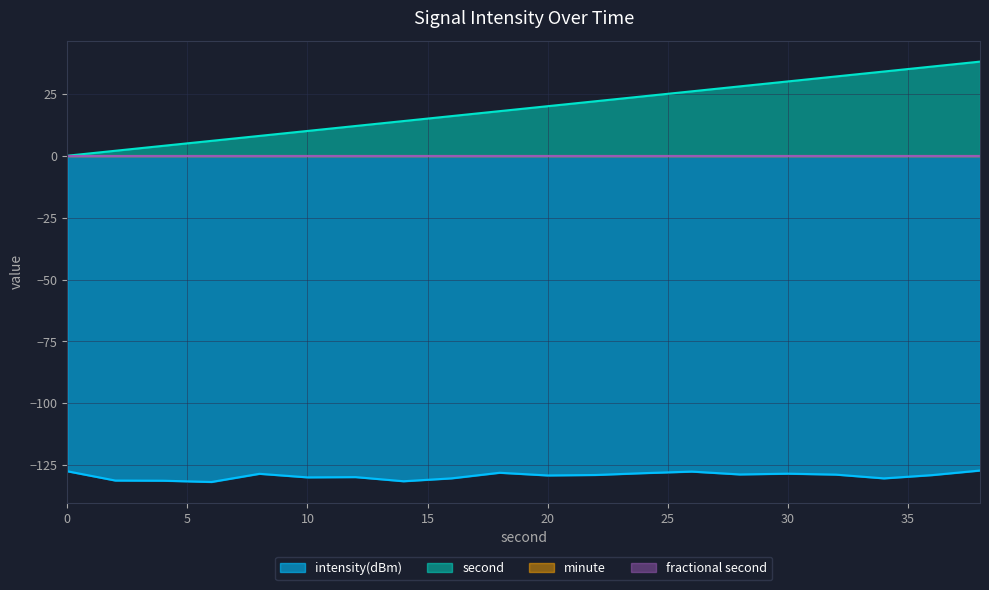

How many data points in second are above 20?

9